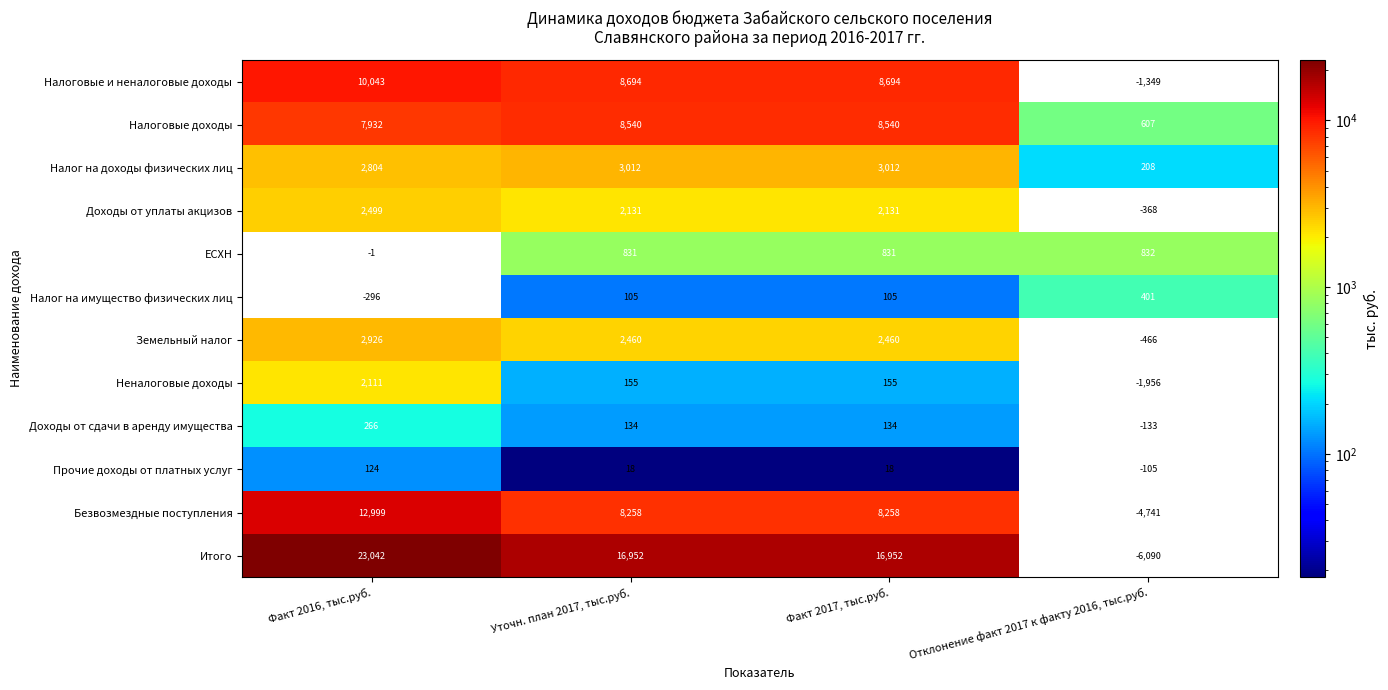

True or false: Налоговые доходы has a value of 12473.3 at Уточн. план 2017, тыс.руб..

False